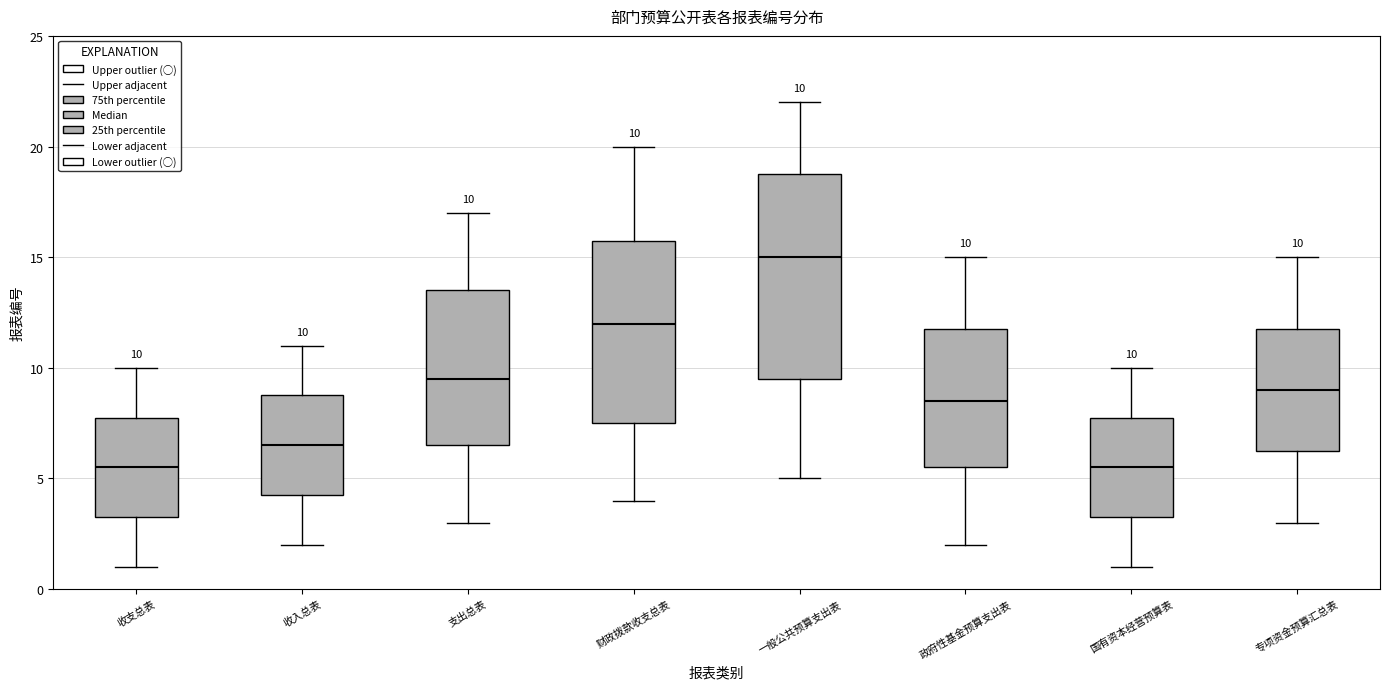

Comparing the boxes themselves (not the whiskers), which one is the tallest?

一般公共预算支出表